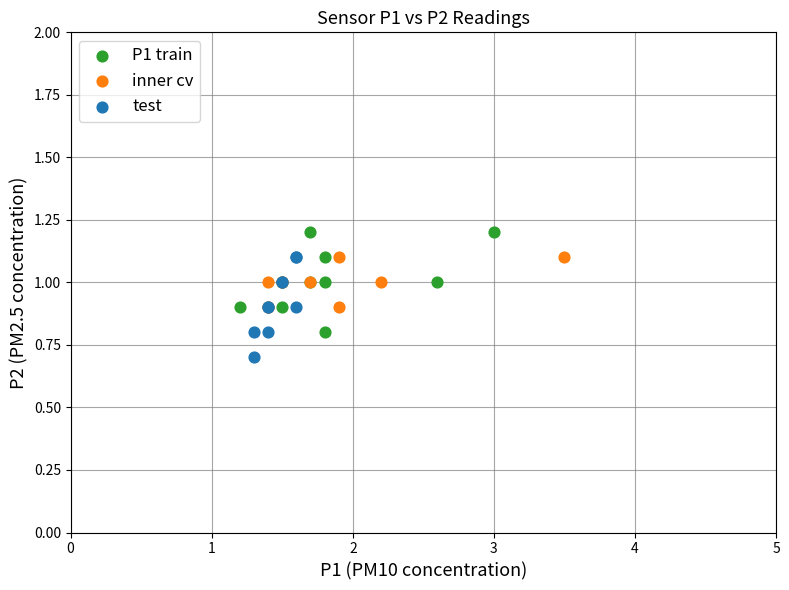

Which series reaches the minimum Y coordinate?

test